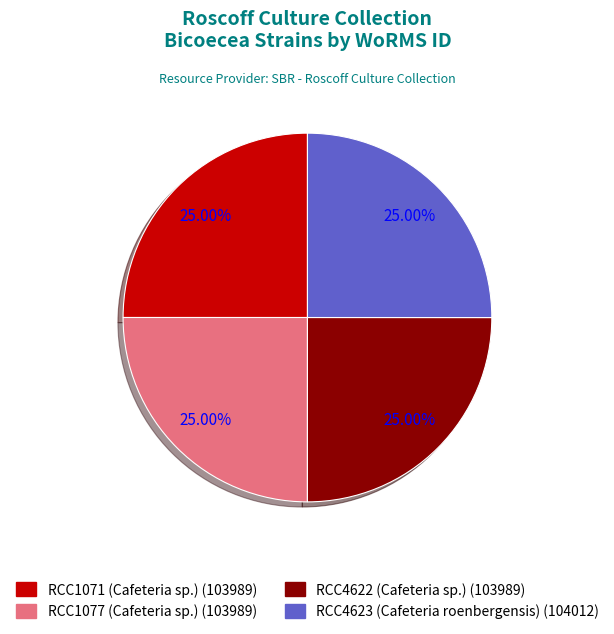

Approximately how many times larger is the value at RCC4622 (Cafeteria sp.) compared to RCC1077 (Cafeteria sp.)?

1.0